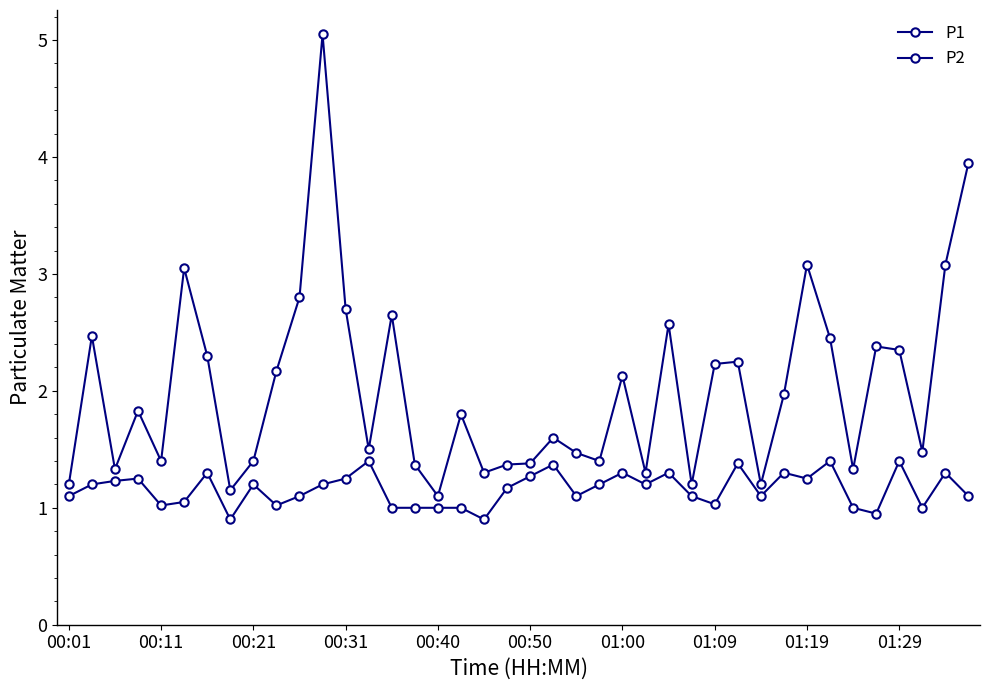

How many series are shown in this chart?

2